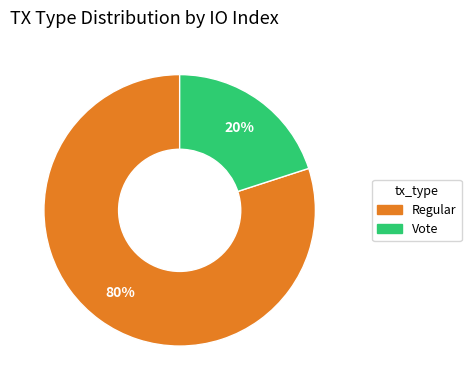

What is the majority slice?

Regular